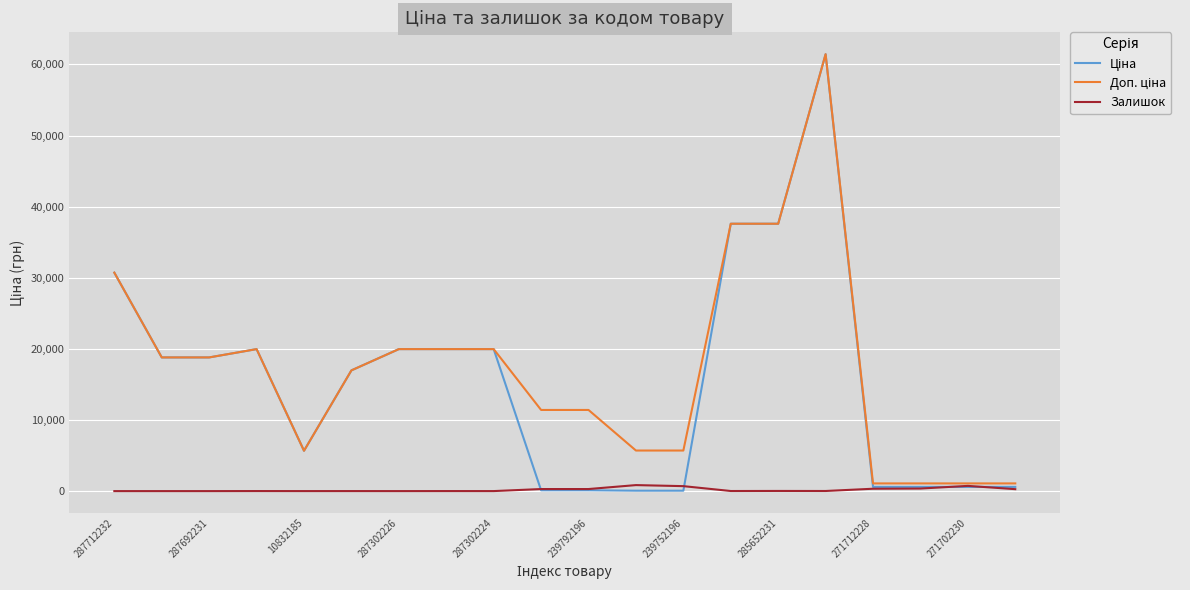

After their last crossing, which series has the higher values: Залишок or Ціна?

Ціна